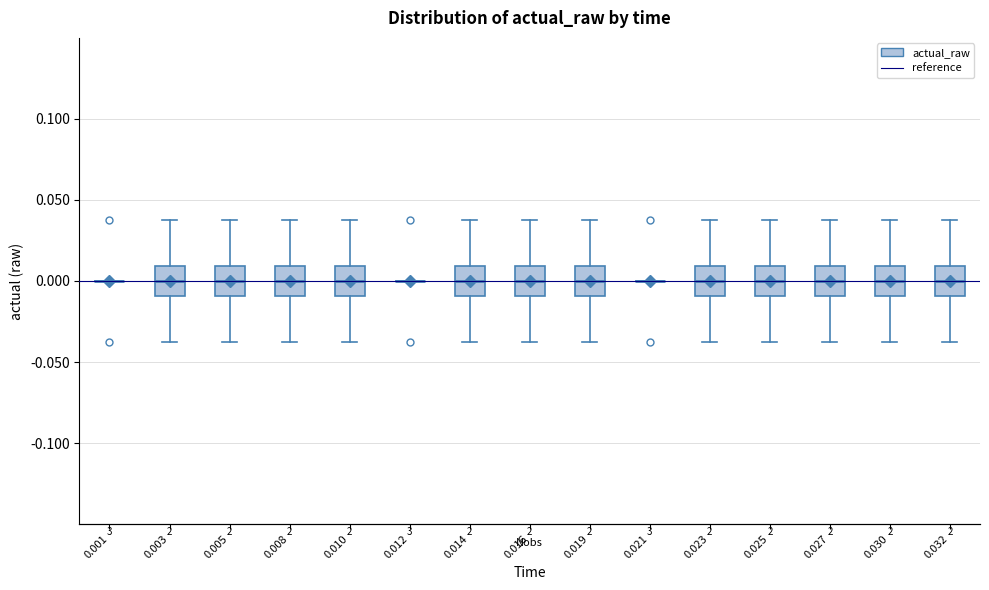

Reading left to right, transcribe this box plot: for each box, give where its median line is, the range the box spans, and where its two whiskers end, as read against the y-axis. The values are not printed on the chart, so give them approximately, as read against the axis.

0.001: box collapsed to a line at 0.000, whiskers 0.000 to 0.000
0.003: median 0.000, box -0.010 to 0.010, whiskers -0.035 to 0.035
0.005: median 0.000, box -0.010 to 0.010, whiskers -0.035 to 0.035
0.008: median 0.000, box -0.010 to 0.010, whiskers -0.035 to 0.035
0.010: median 0.000, box -0.010 to 0.010, whiskers -0.035 to 0.035
0.012: box collapsed to a line at 0.000, whiskers 0.000 to 0.000
0.014: median 0.000, box -0.010 to 0.010, whiskers -0.035 to 0.035
0.016: median 0.000, box -0.010 to 0.010, whiskers -0.035 to 0.035
0.019: median 0.000, box -0.010 to 0.010, whiskers -0.035 to 0.035
0.021: box collapsed to a line at 0.000, whiskers 0.000 to 0.000
0.023: median 0.000, box -0.010 to 0.010, whiskers -0.035 to 0.035
0.025: median 0.000, box -0.010 to 0.010, whiskers -0.035 to 0.035
0.027: median 0.000, box -0.010 to 0.010, whiskers -0.035 to 0.035
0.030: median 0.000, box -0.010 to 0.010, whiskers -0.035 to 0.035
0.032: median 0.000, box -0.010 to 0.010, whiskers -0.035 to 0.035